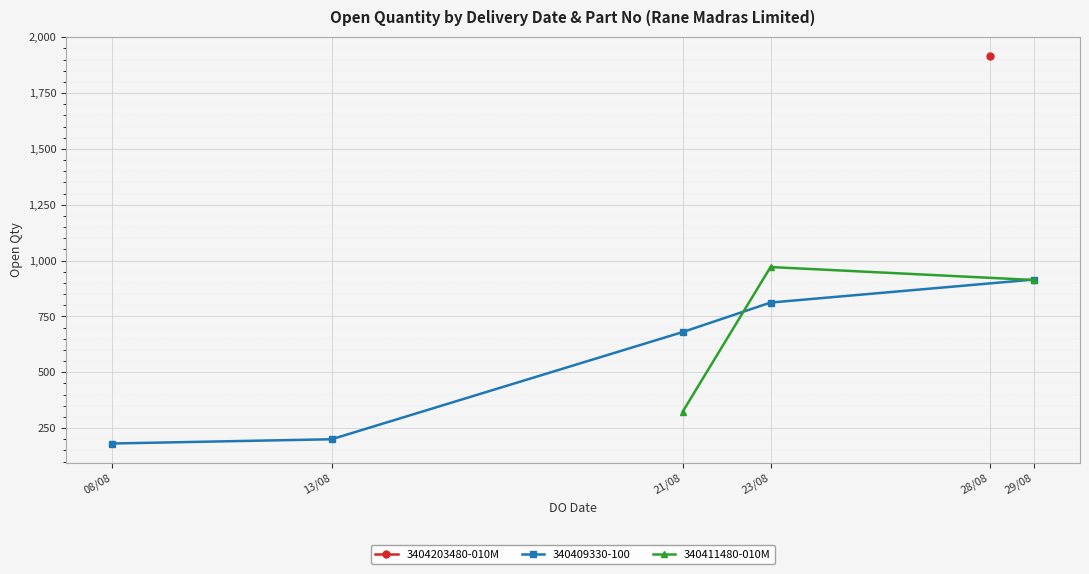

How many data points in 340411480-010M are less than 913?

1